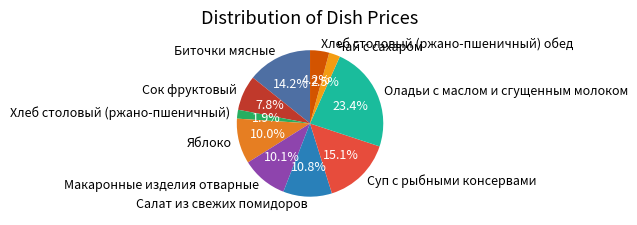

True or false: Салат из свежих помидоров accounts for 17% of the total.

False